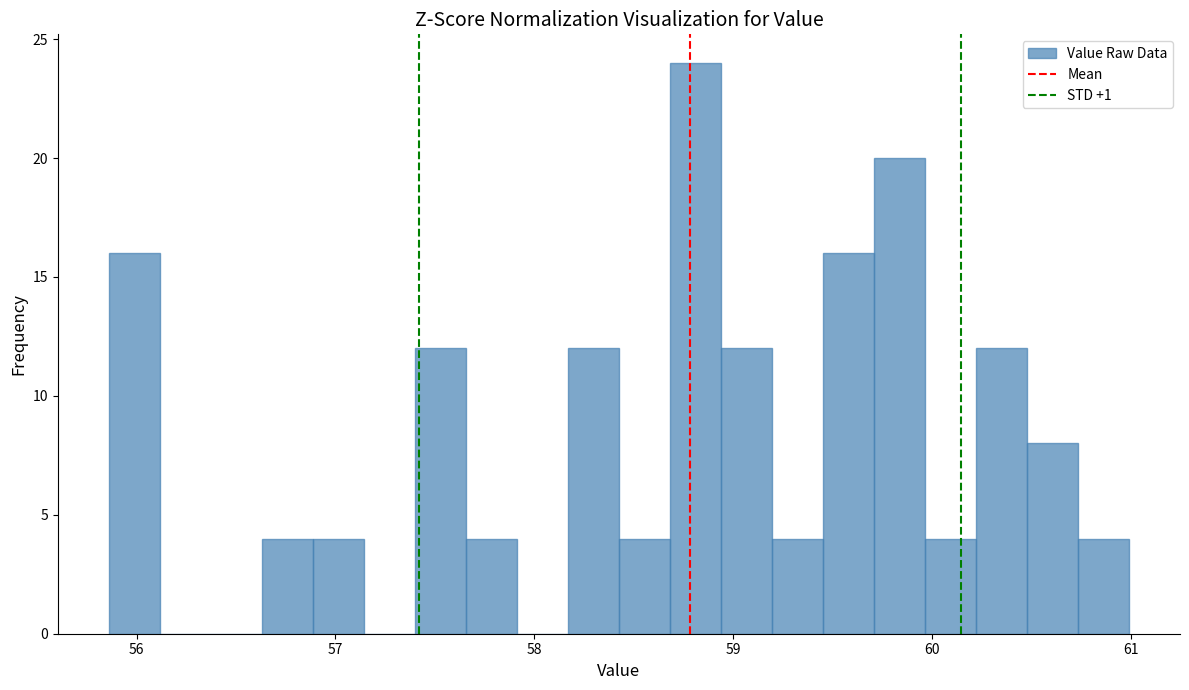

Around what value on the x-axis is the tallest bar? Give the approximate position of its centre, as read against the axis.

58.8